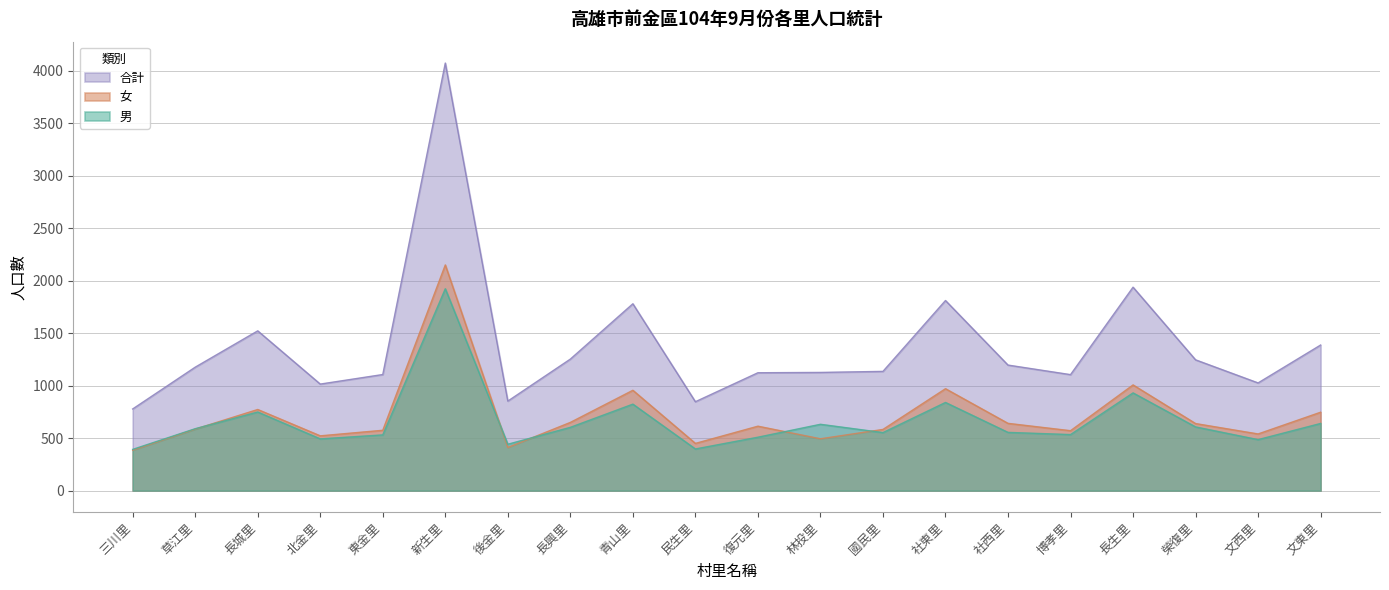

Is it true that 女 equals 2150 at 新生里?

True